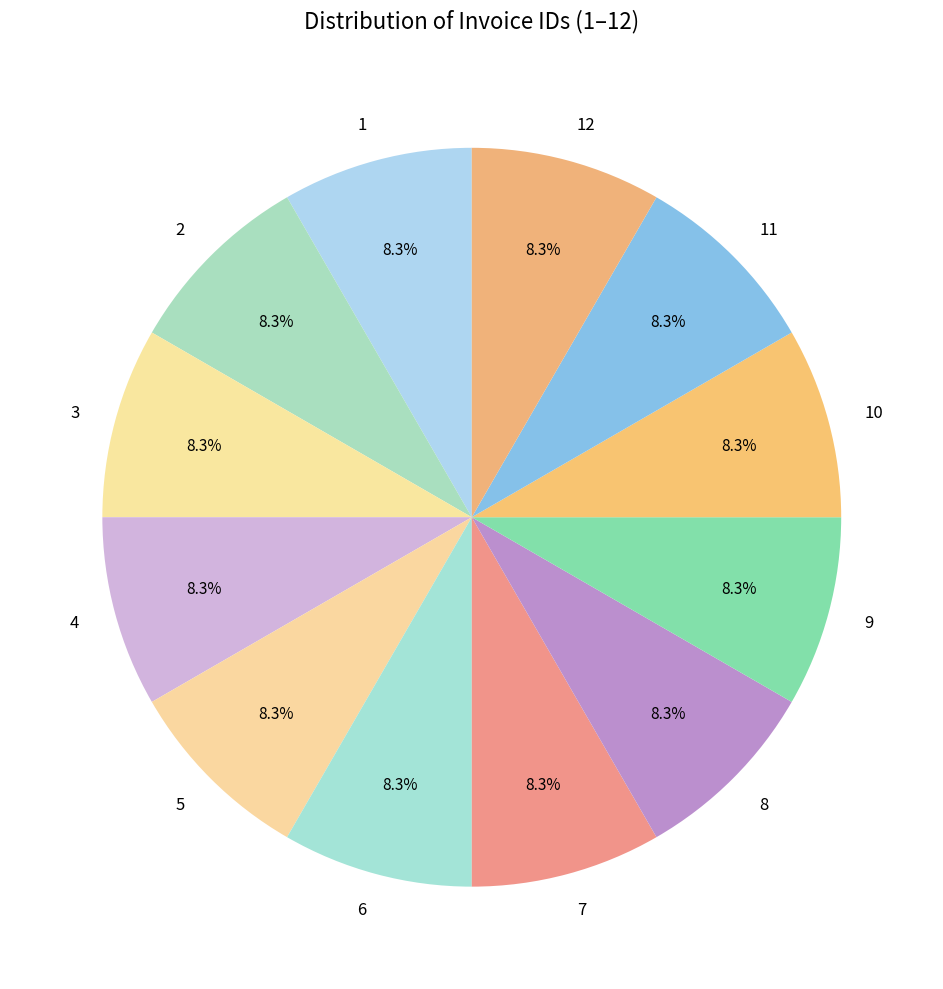

To the nearest percent, what is the combined percentage of 6 and 9?

17%